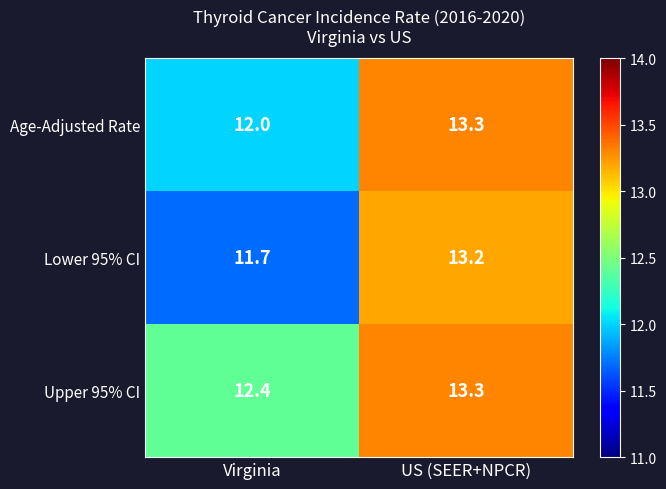

List the series in order of their overall mean, highest first.

Upper 95% CI, Age-Adjusted Rate, Lower 95% CI